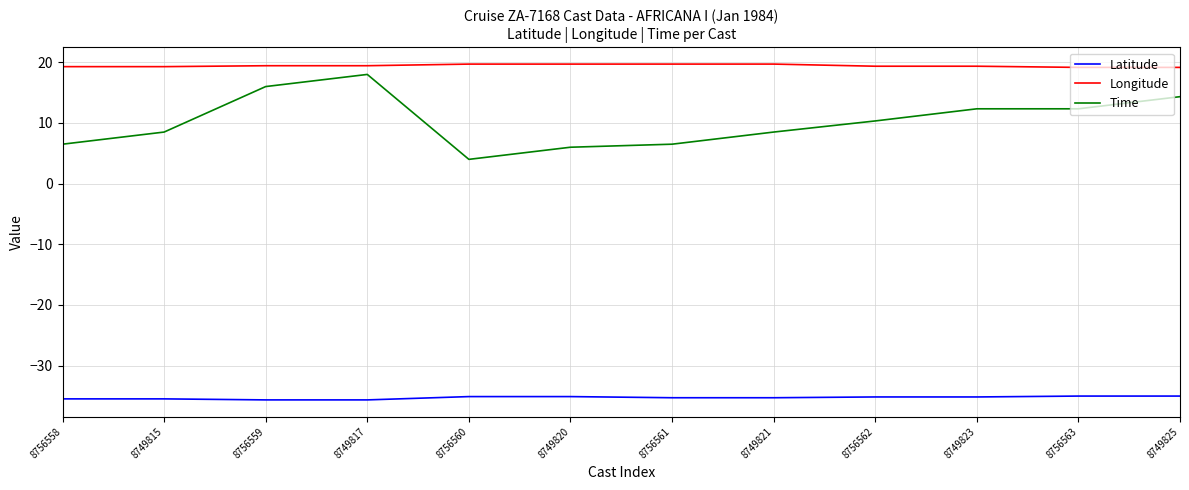

What is the difference between the maximum and minimum values in the Time series?

14.0